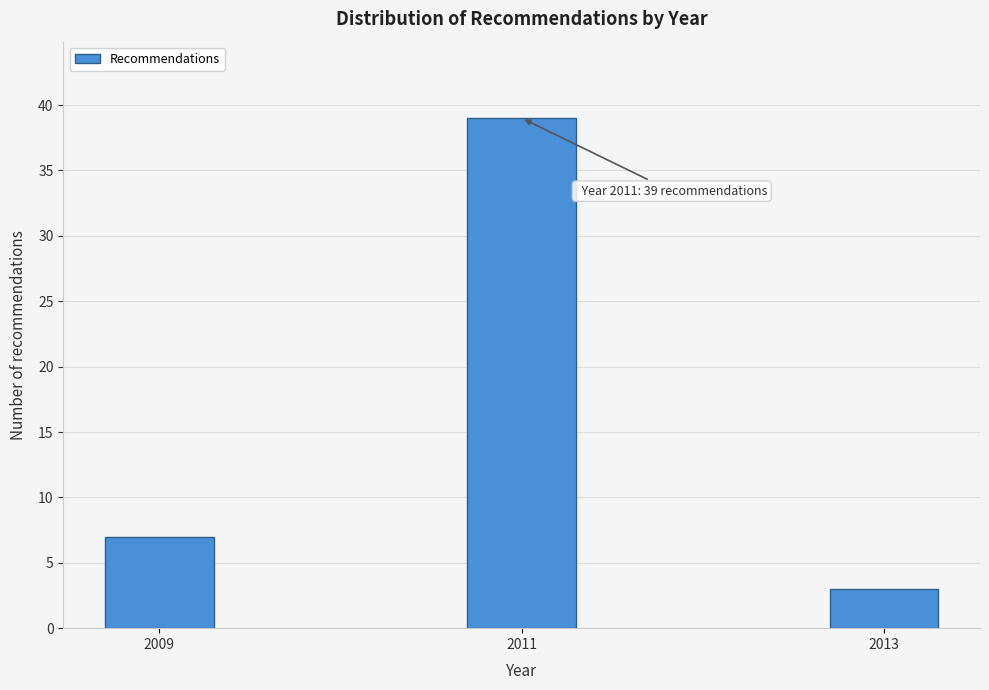

Reading left to right, extract all data points from this chart.

7	39	3